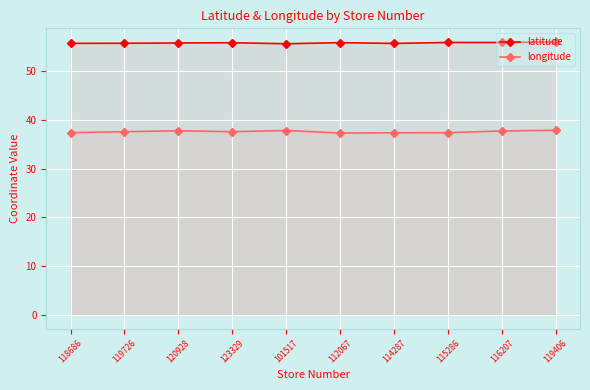

What is the average value of the latitude series?

55.8